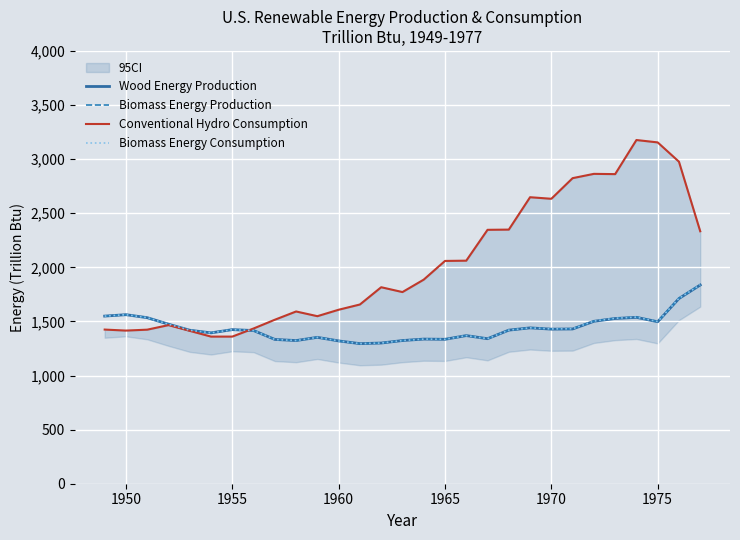

Which series ends up on top after the final intersection of Biomass Energy Consumption and Conventional Hydro Consumption?

Conventional Hydro Consumption